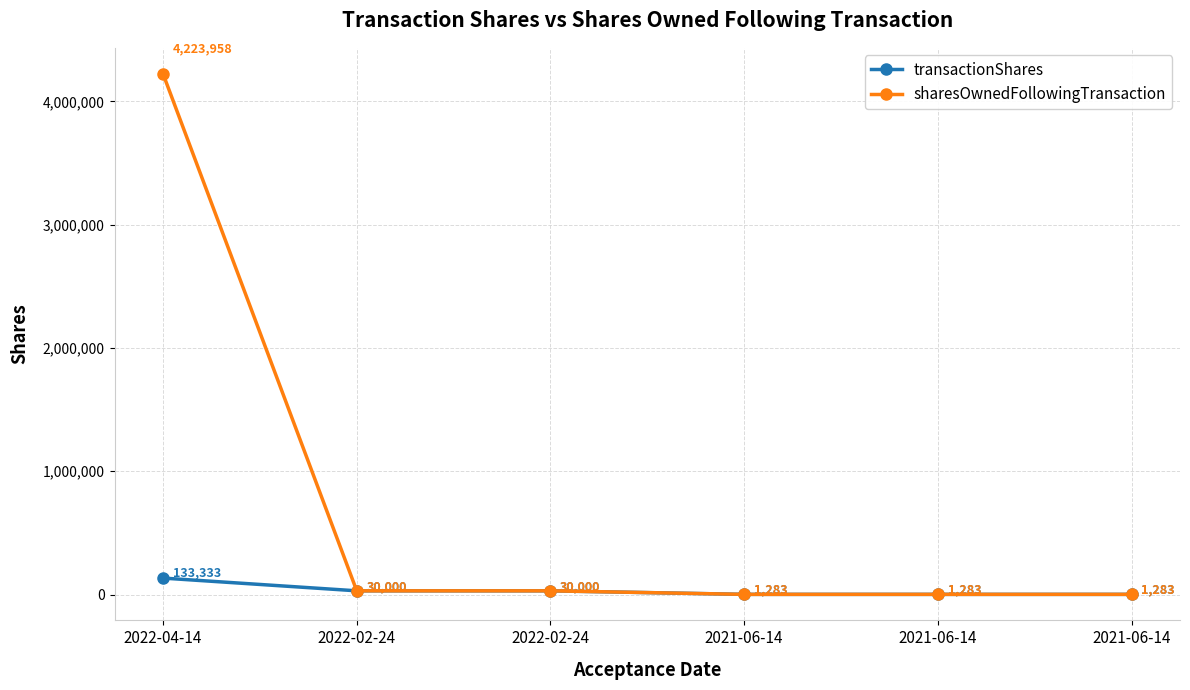

Which series has the largest total across all categories?

sharesOwnedFollowingTransaction